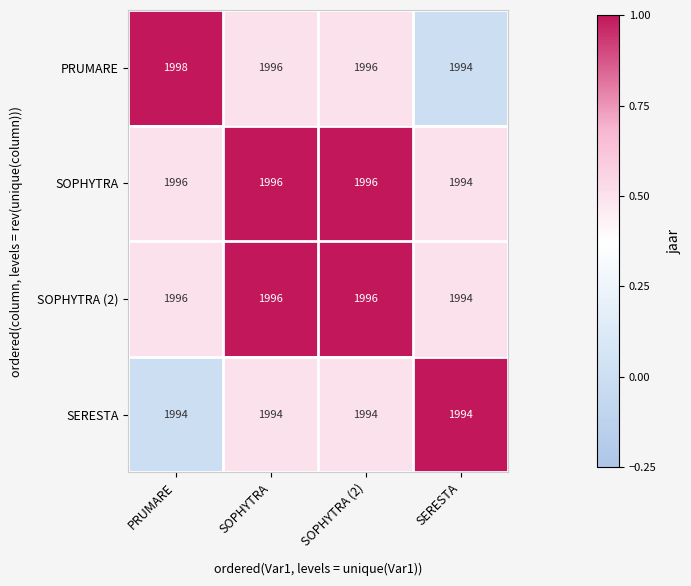

Which series has the widest spread of values?

PRUMARE